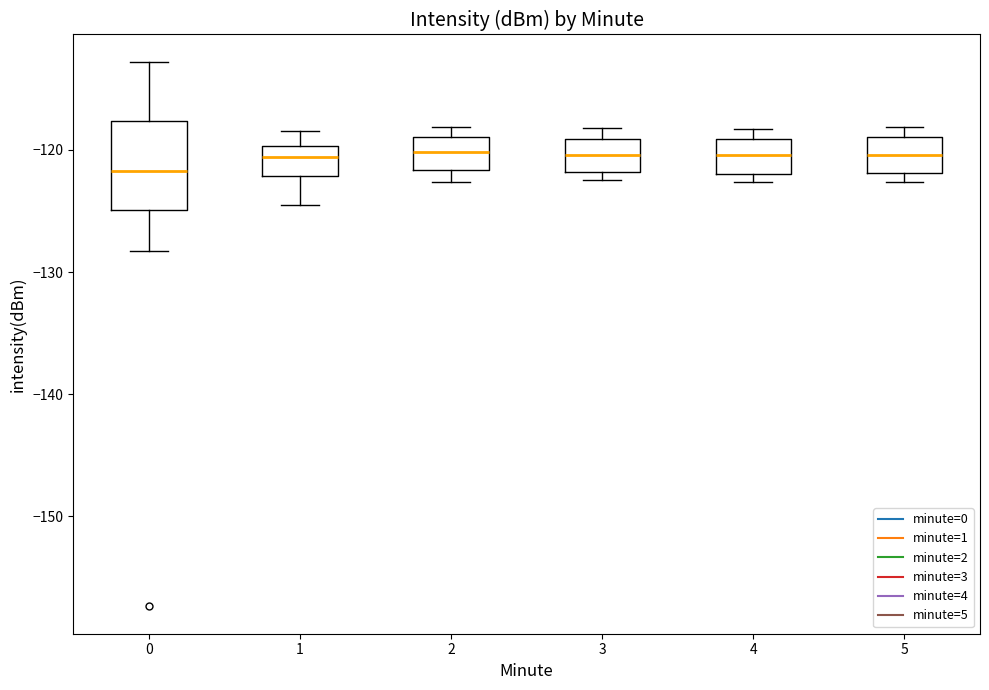

Reading left to right, transcribe this box plot: for each box, give where its median line is, the range the box spans, and where its two whiskers end, as read against the y-axis. The values are not printed on the chart, so give them approximately, as read against the axis.

0: median -122, box -125 to -118, whiskers -128 to -113
1: median -121, box -122 to -120, whiskers -124 to -118
2: median -120, box -122 to -119, whiskers -123 to -118
3: median -120, box -122 to -119, whiskers -122 (just below the box's lower edge) to -118
4: median -120, box -122 to -119, whiskers -123 to -118
5: median -120, box -122 to -119, whiskers -123 to -118